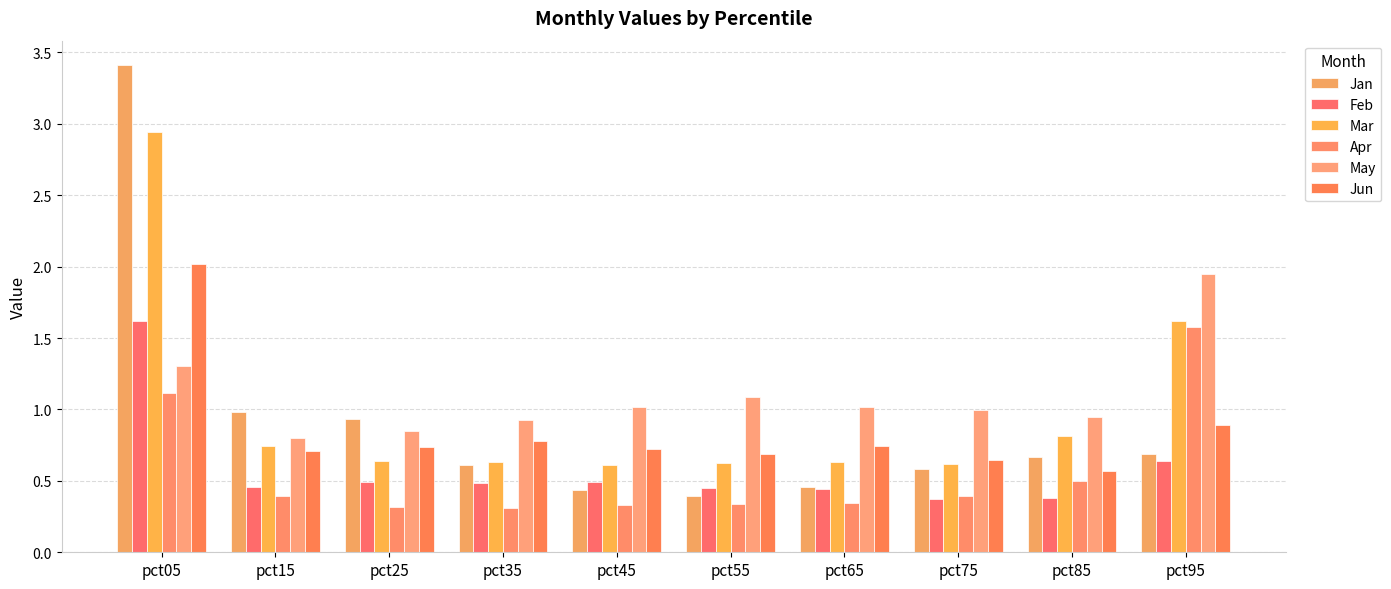

What is the difference between the second highest and minimum values in the Feb series?

0.3